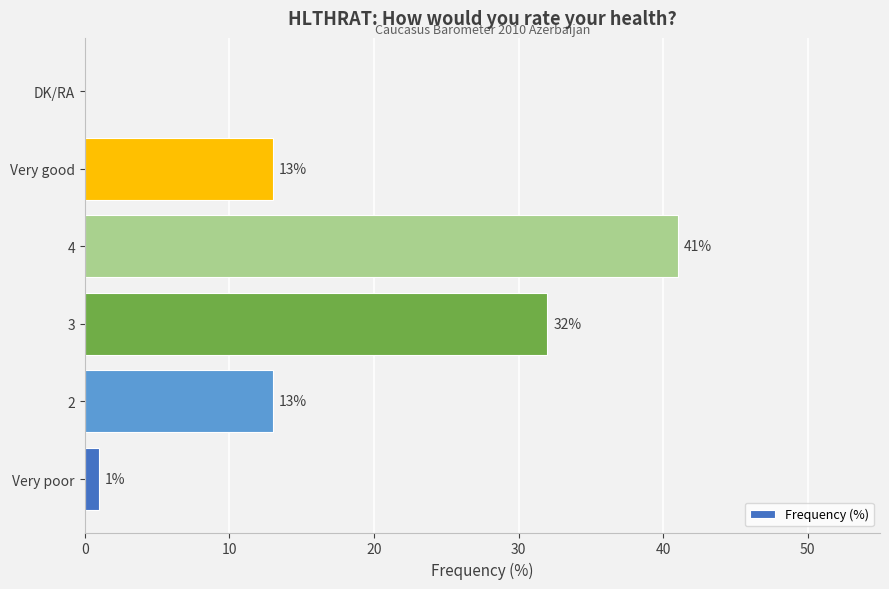

At which category does the chart reach its peak across all series?

4